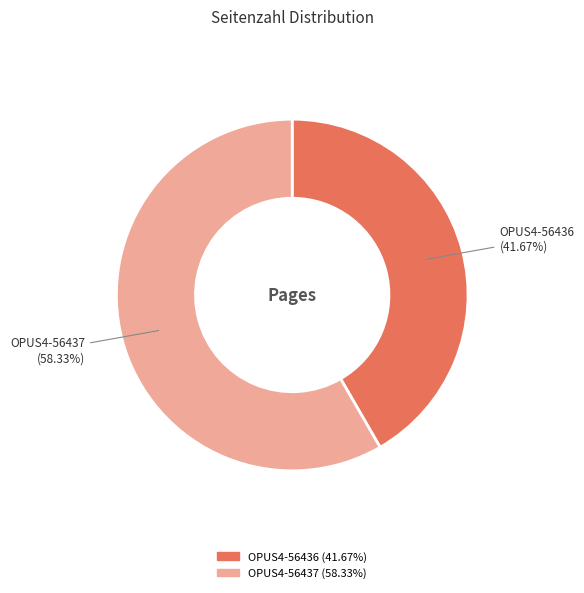

The OPUS4-56437 slice represents 72% of the pie. True or false?

False